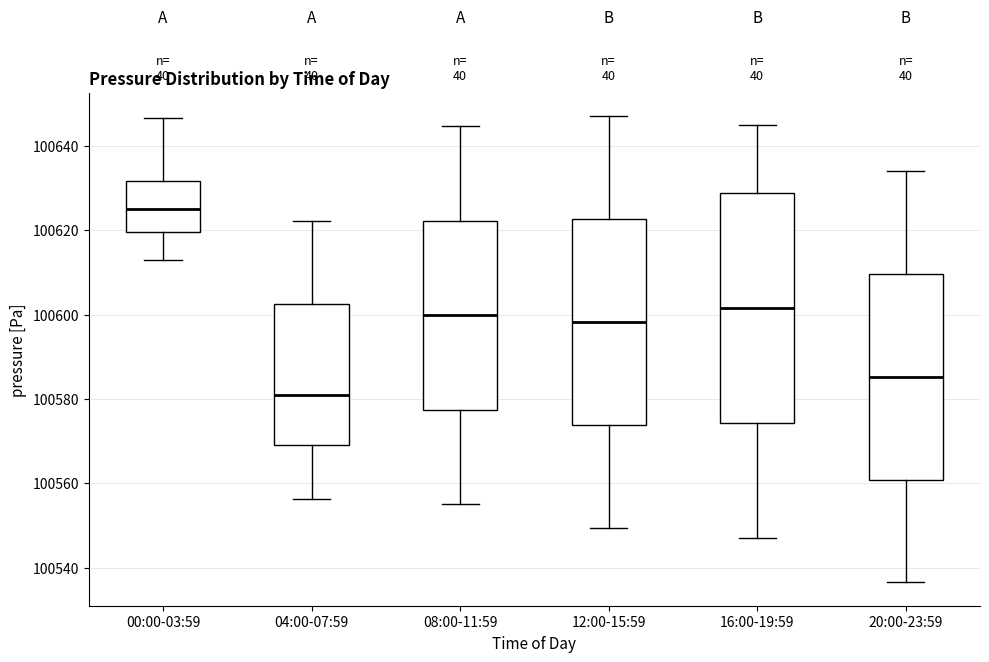

Which box's median line is the lowest?

04:00-07:59